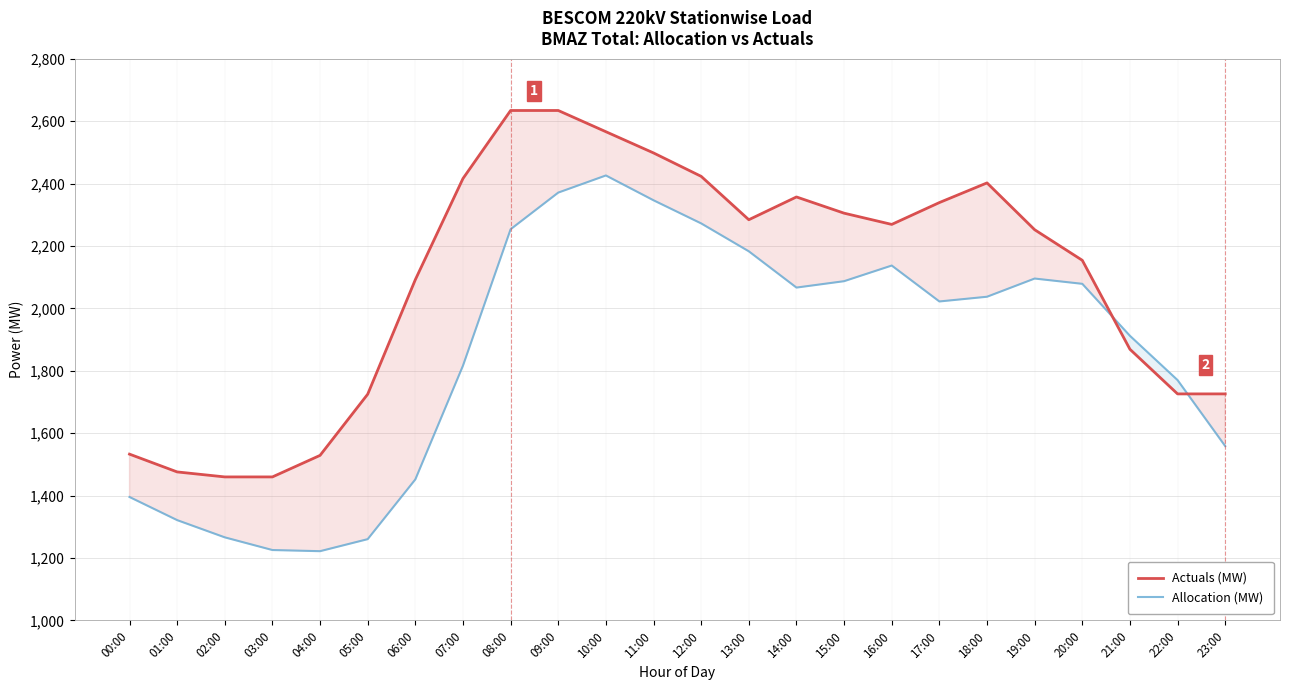

Between 16:00 and 23:00, which series saw the biggest shift?

Allocation (MW)